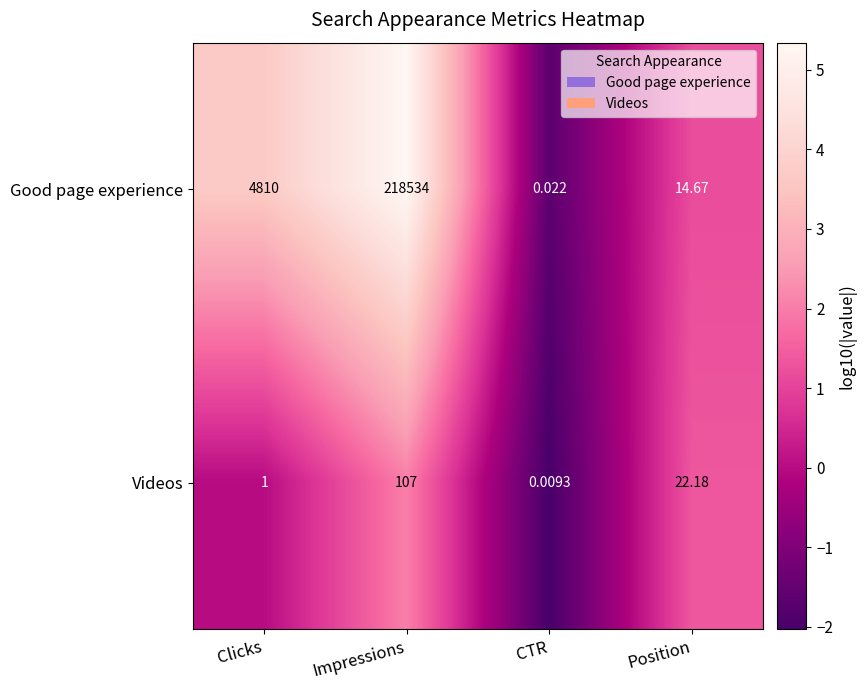

Which series has the widest spread of values?

Good page experience